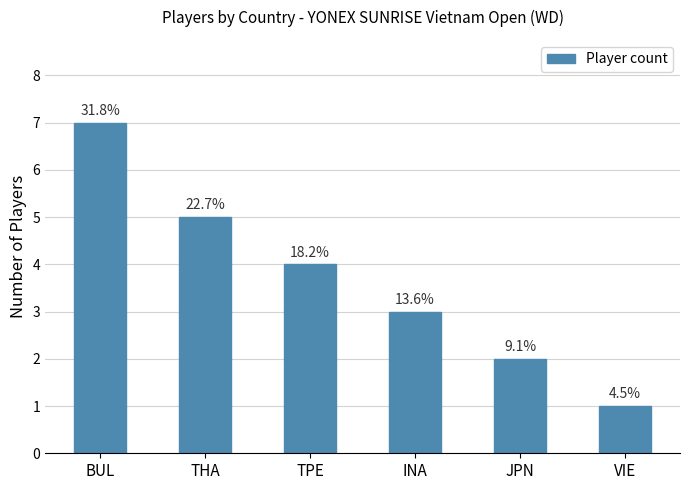

Reading right to left, extract all data points from this chart.

VIE=1	JPN=2	INA=3	TPE=4	THA=5	BUL=7